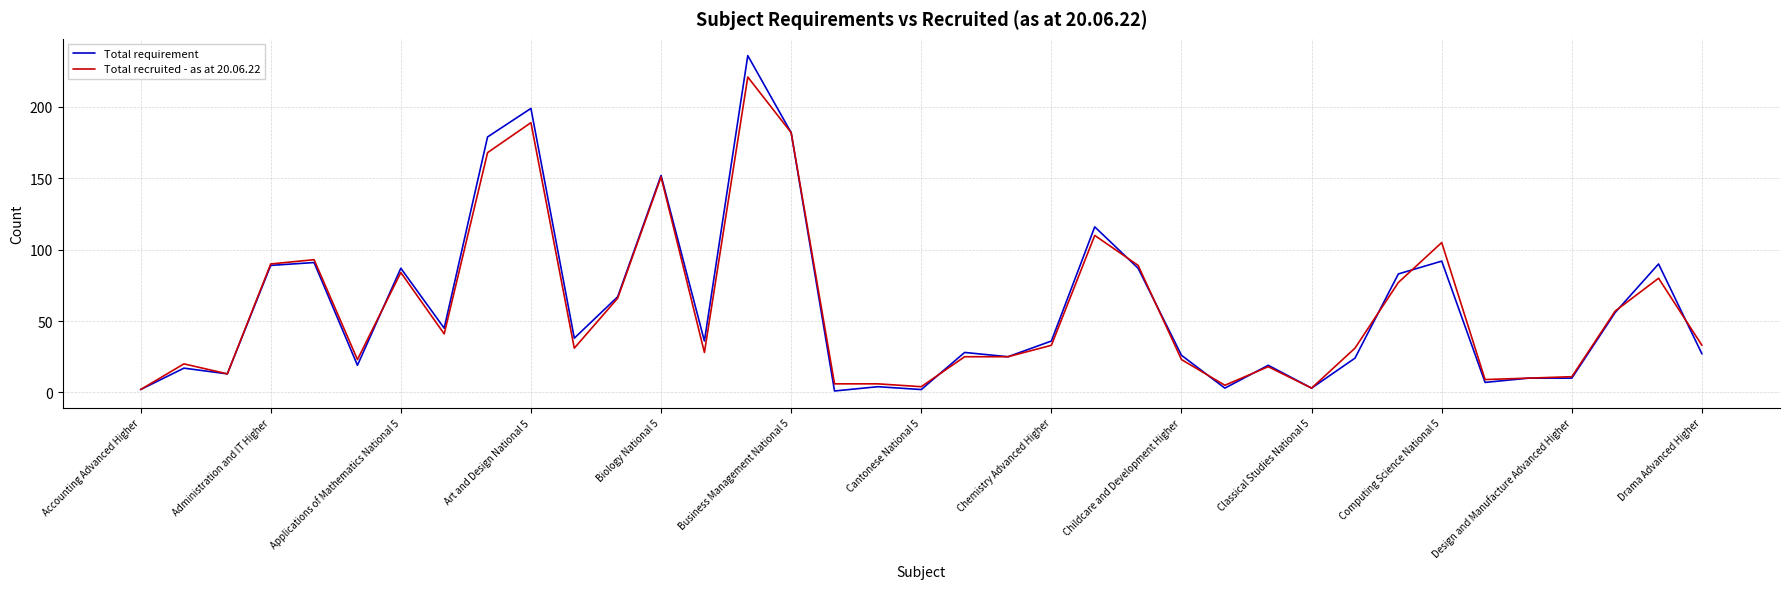

Rank the series by their maximum value, from highest to lowest.

Total requirement, Total recruited - as at 20.06.22